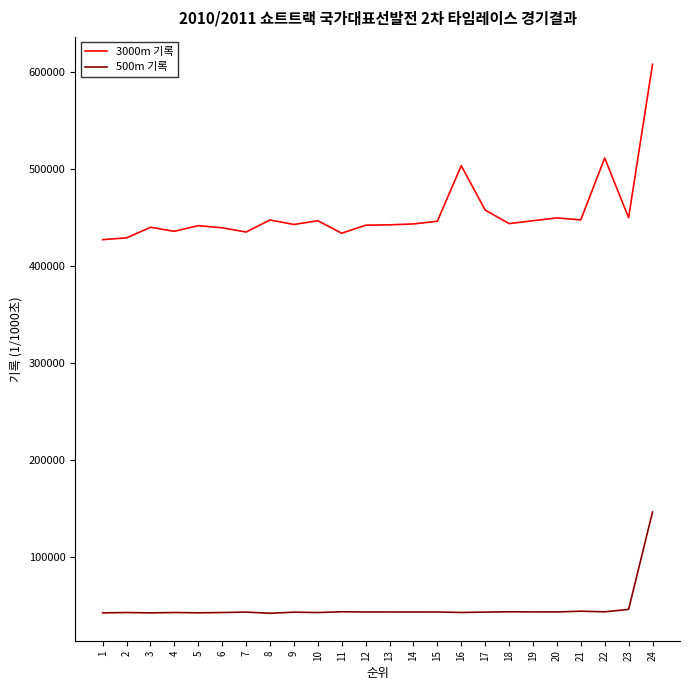

The value of 3000m 기록 at 21 is 800826. True or false?

False